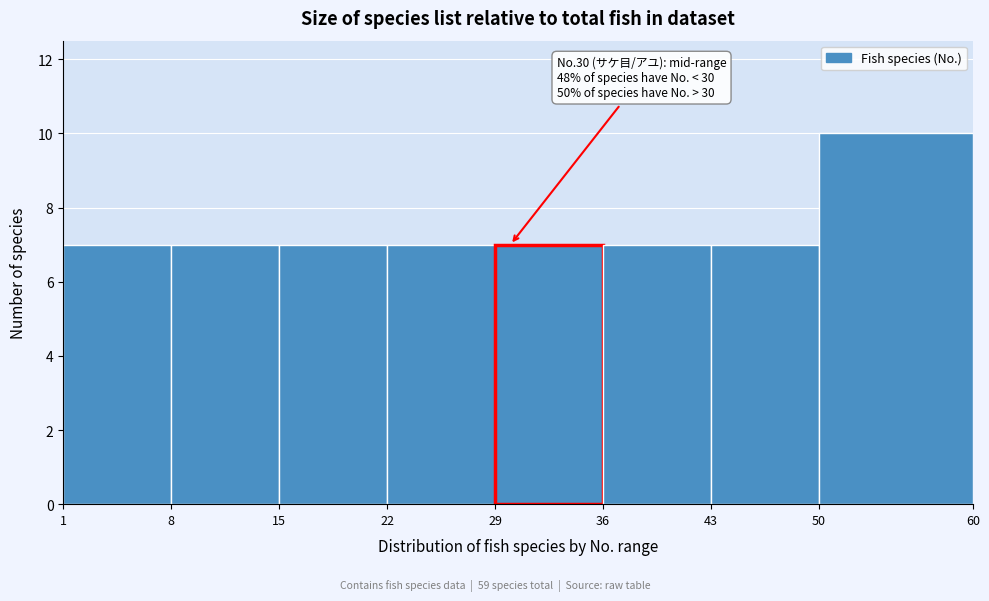

Which range on the x-axis has the tallest bar?

50 to 60